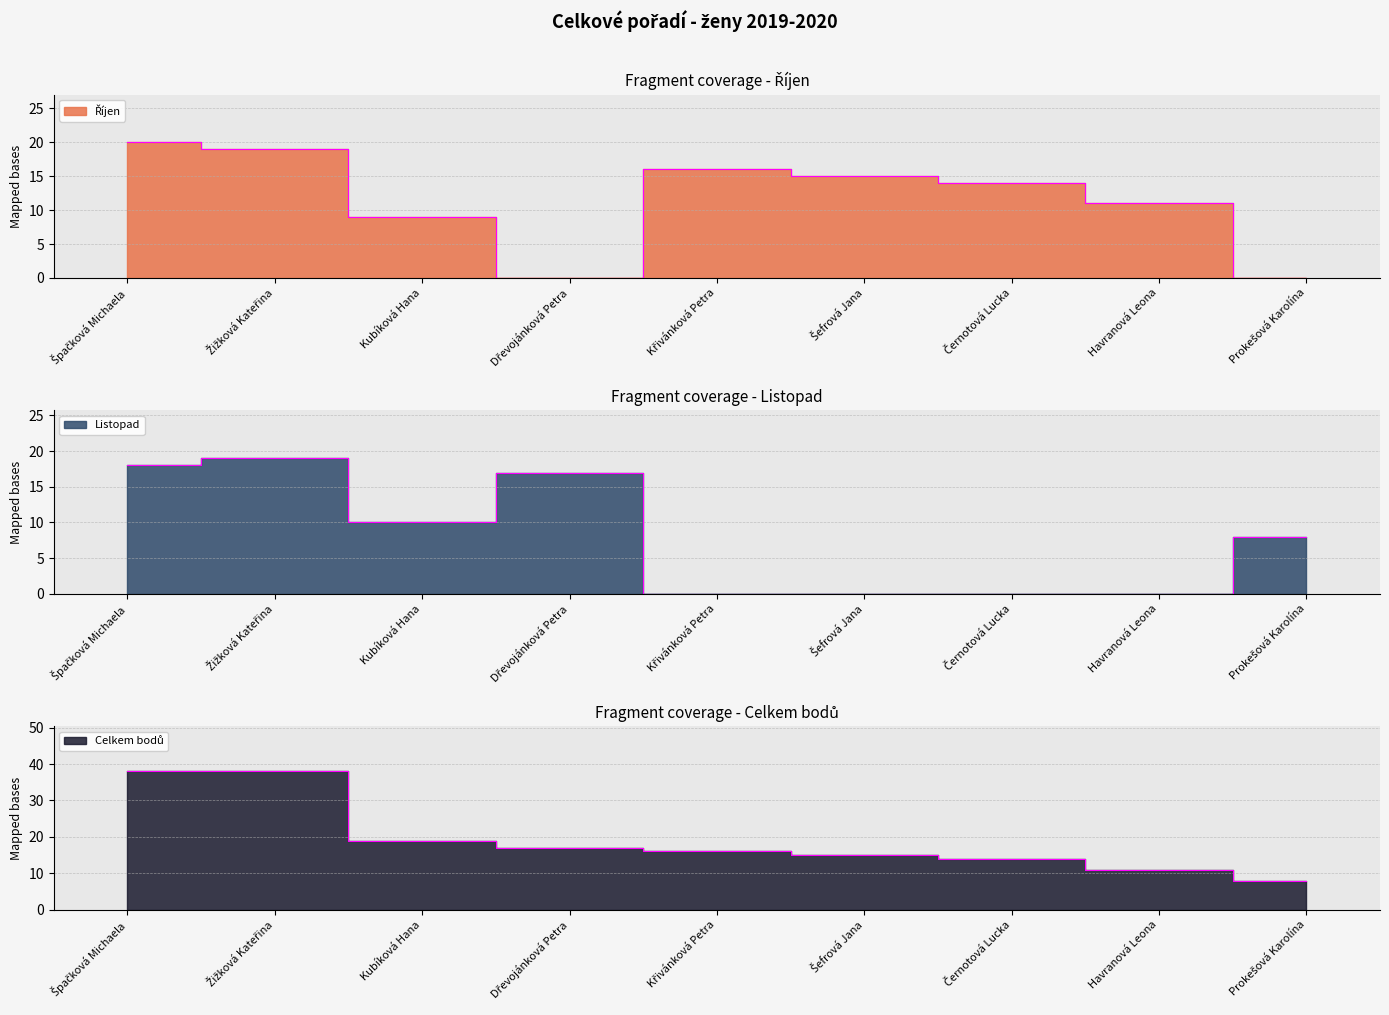

Reading left to right, extract all data points from this chart.

Říjen: Špačková Michaela=20	Žižková Kateřina=19	Kubíková Hana=9	Dřevojánková Petra=0	Křivánková Petra=16	Šefrová Jana=15	Černotová Lucka=14	Havranová Leona=11	Prokešová Karolína=0
Listopad: Špačková Michaela=18	Žižková Kateřina=19	Kubíková Hana=10	Dřevojánková Petra=17	Křivánková Petra=0	Šefrová Jana=0	Černotová Lucka=0	Havranová Leona=0	Prokešová Karolína=8
Celkem bodů: Špačková Michaela=38	Žižková Kateřina=38	Kubíková Hana=19	Dřevojánková Petra=17	Křivánková Petra=16	Šefrová Jana=15	Černotová Lucka=14	Havranová Leona=11	Prokešová Karolína=8